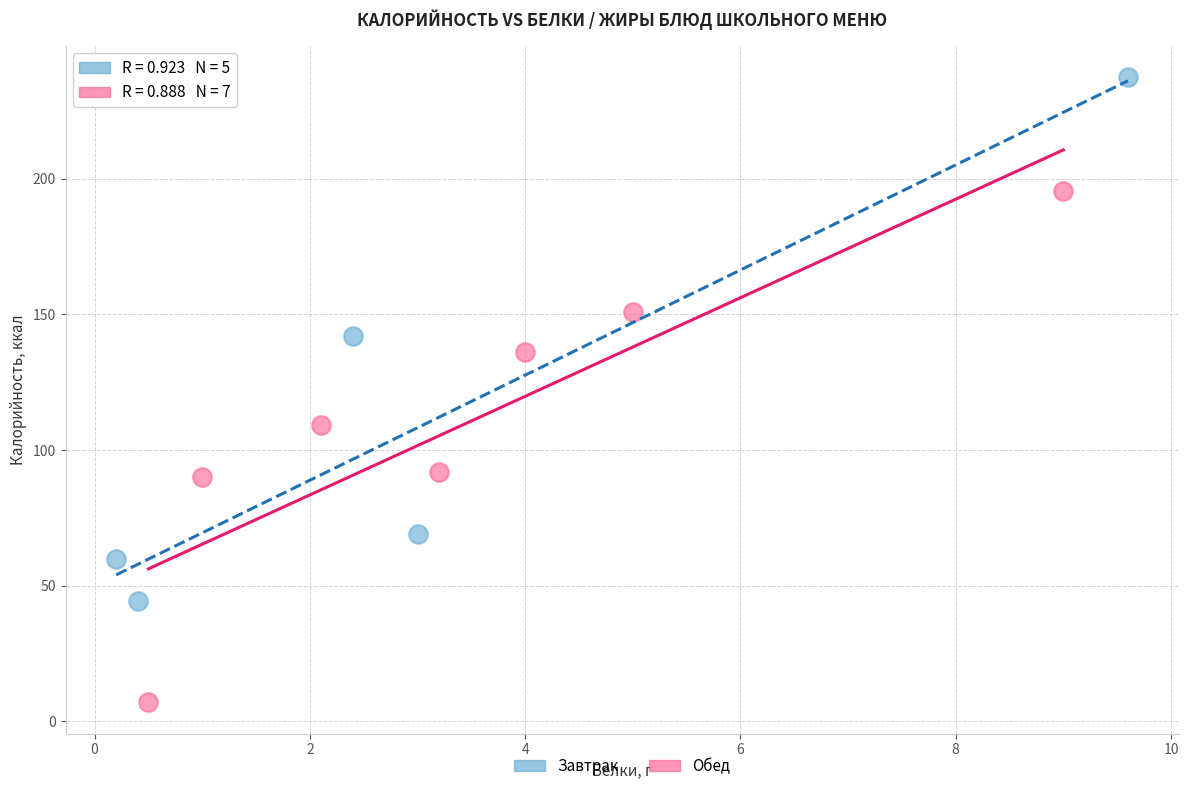

Which series contains the highest Y value?

Завтрак